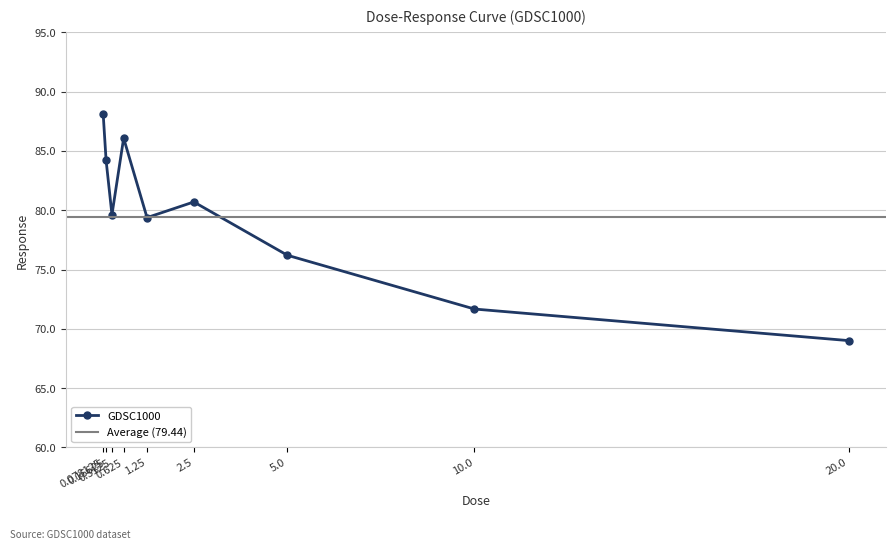

The value at 10.0 is 107.6. True or false?

False